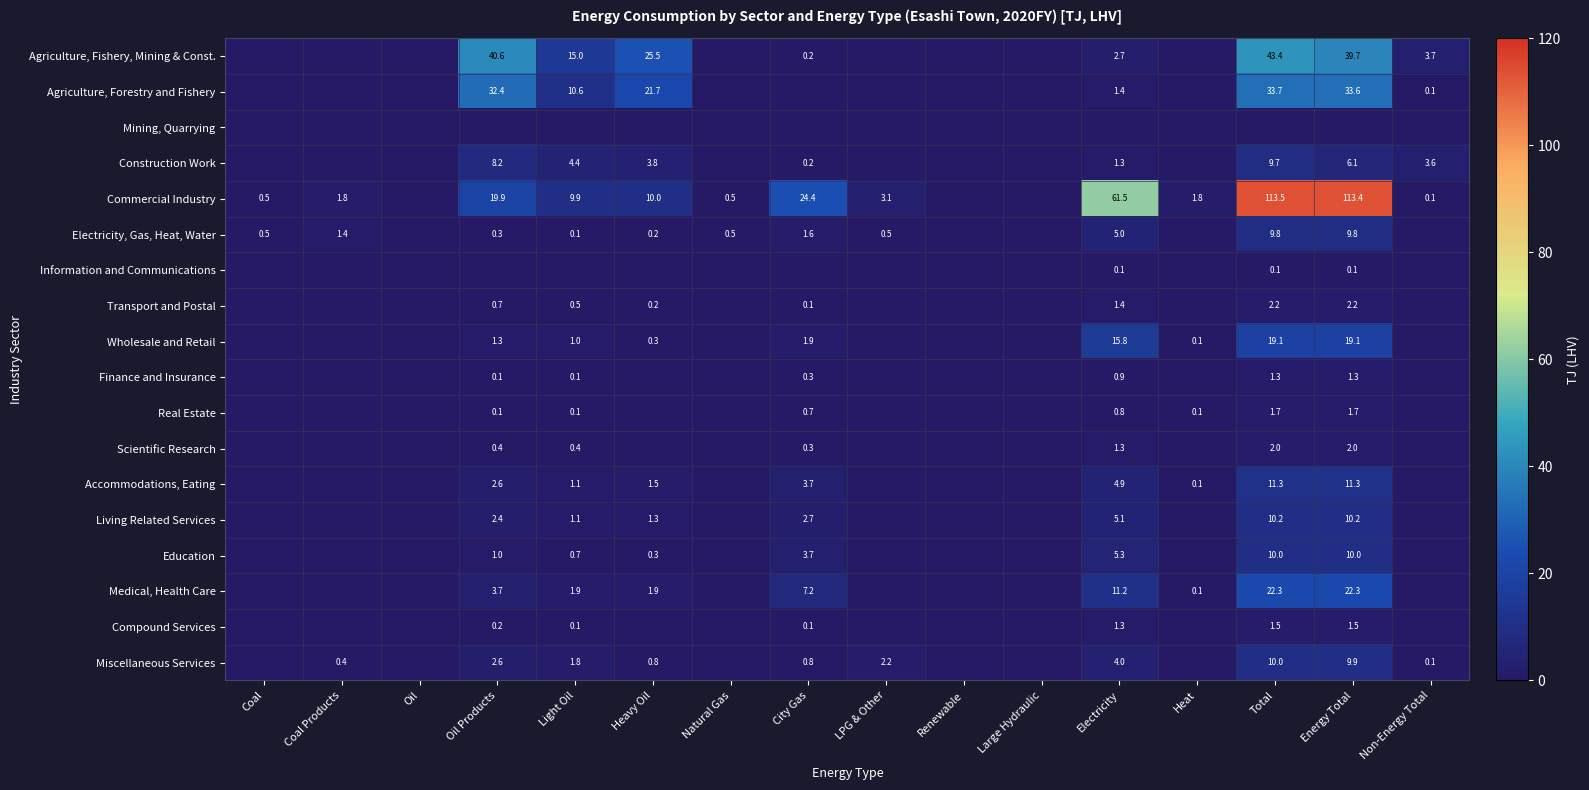

At which category is the sum across all series the highest?

Total